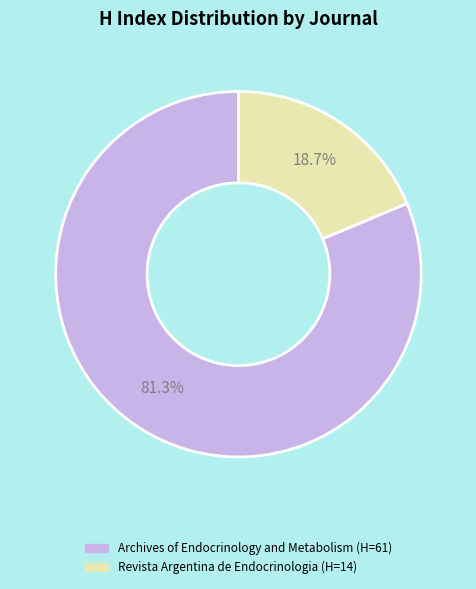

Is there any slice that represents more than half of the pie?

Yes